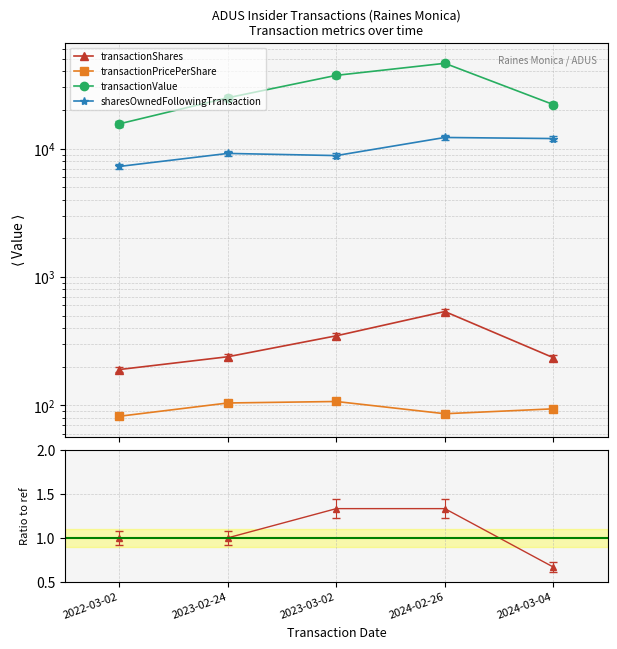

At which category does sharesOwnedFollowingTransaction reach its first local valley?

2023-03-02